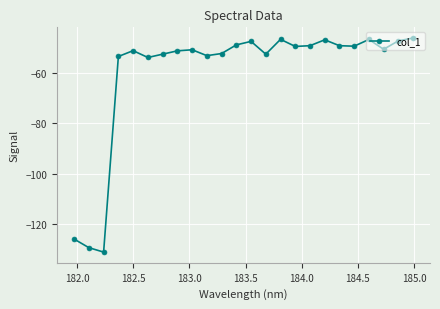

What is the value of the 5th point from the left?

-51.3